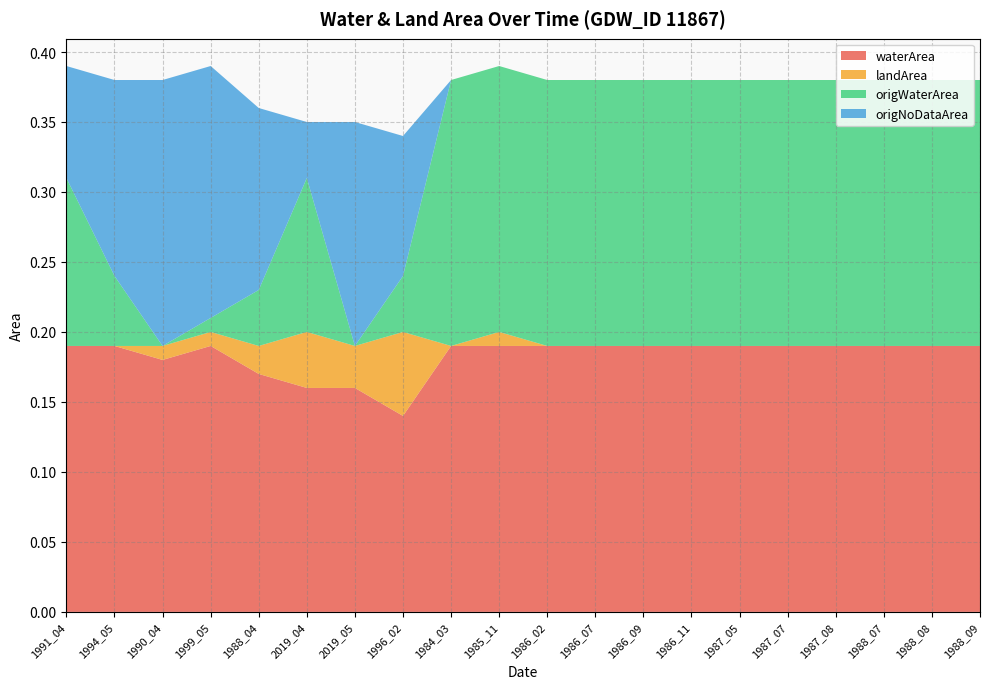

Reading left to right, transcribe all the data shown in this chart.

waterArea: 0.2	0.2	0.2	0.2	0.2	0.2	0.2	0.1	0.2	0.2	0.2	0.2	0.2	0.2	0.2	0.2	0.2	0.2	0.2	0.2
landArea: 0.0	0.0	0.0	0.0	0.0	0.0	0.0	0.1	0.0	0.0	0.0	0.0	0.0	0.0	0.0	0.0	0.0	0.0	0.0	0.0
origWaterArea: 0.1	0.1	0.0	0.0	0.0	0.1	0.0	0.0	0.2	0.2	0.2	0.2	0.2	0.2	0.2	0.2	0.2	0.2	0.2	0.2
origNoDataArea: 0.1	0.1	0.2	0.2	0.1	0.0	0.2	0.1	0.0	0.0	0.0	0.0	0.0	0.0	0.0	0.0	0.0	0.0	0.0	0.0